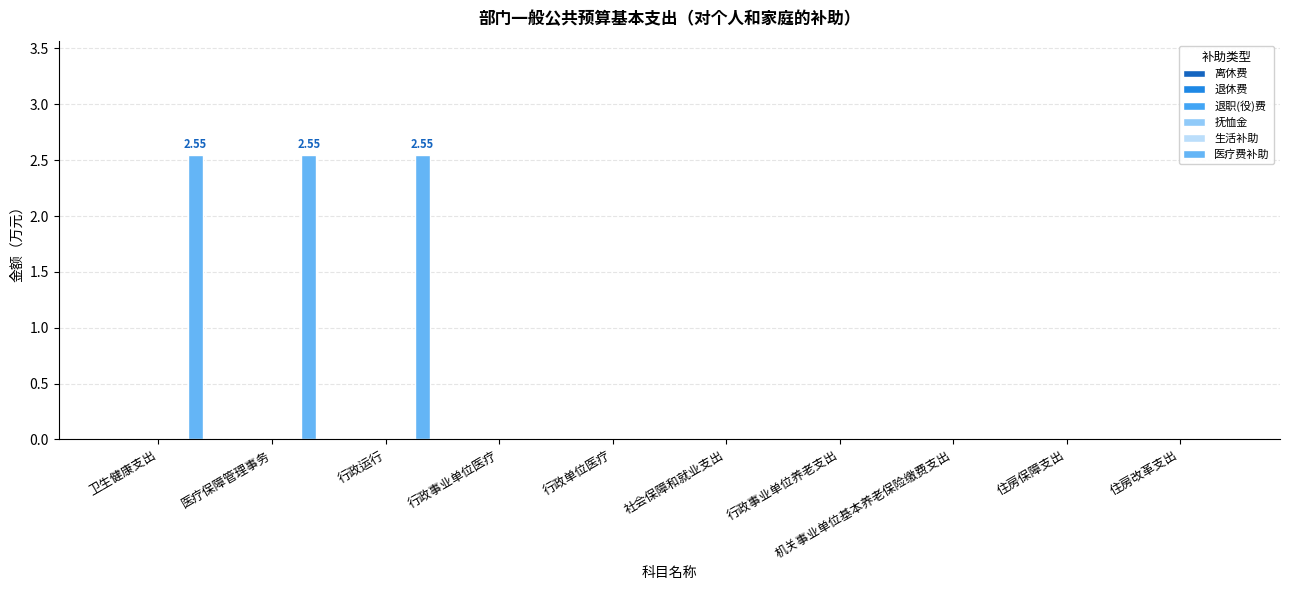

How many distinct data groups are displayed?

1